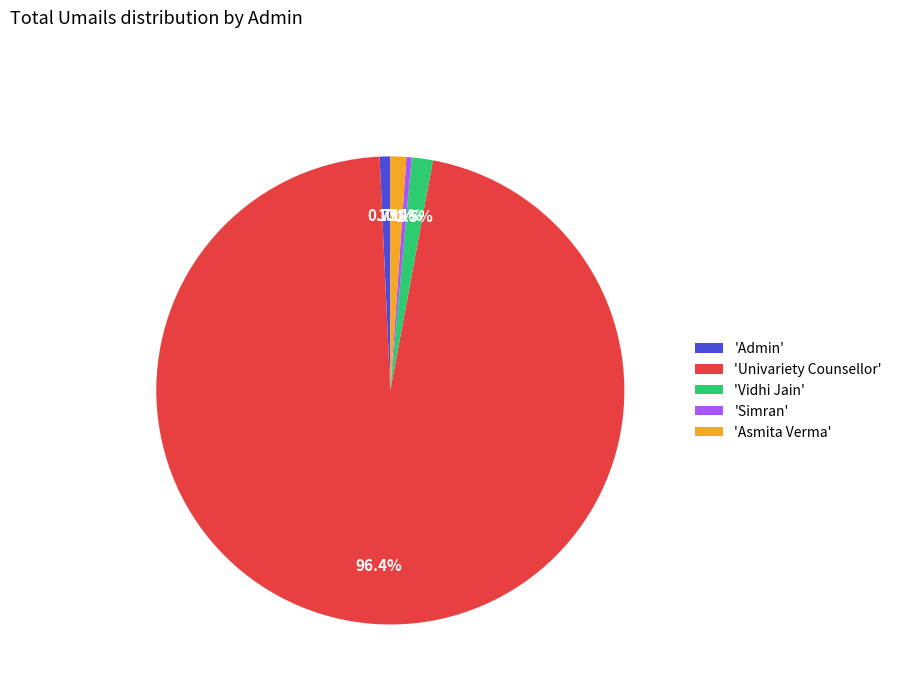

What portion of the pie excludes 'Simran'?

99.6%